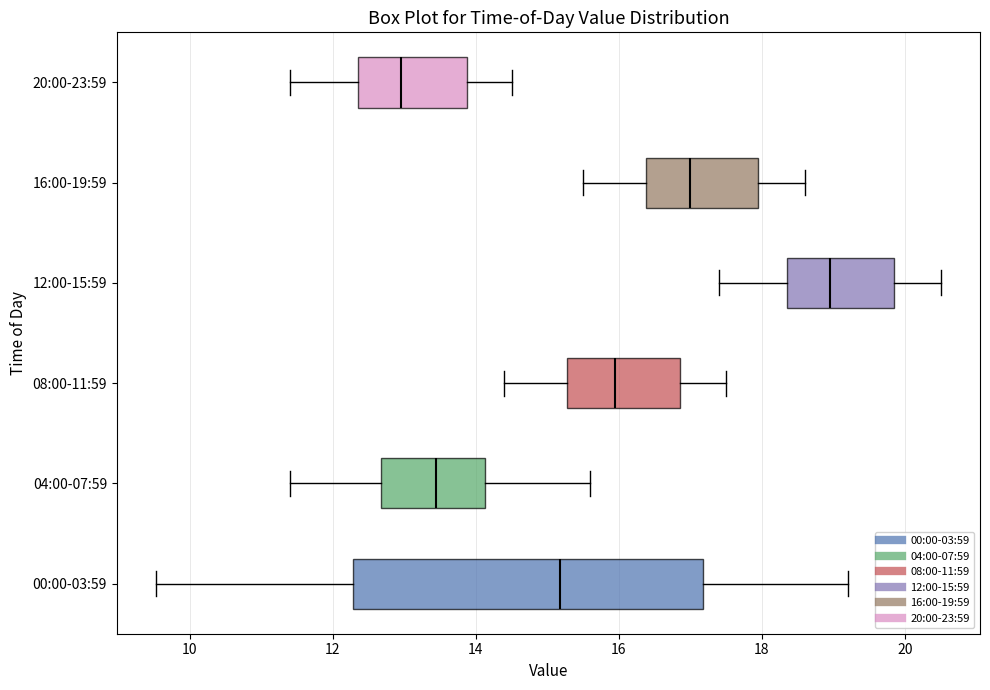

Reading bottom to top, transcribe this box plot: for each box, give where its median line is, the range the box spans, and where its two whiskers end, as read against the x-axis. The values are not printed on the chart, so give them approximately, as read against the axis.

00:00-03:59: median 15.2, box 12.2 to 17.2, whiskers 9.6 to 19.2
04:00-07:59: median 13.4, box 12.6 to 14.2, whiskers 11.4 to 15.6
08:00-11:59: median 16.0, box 15.2 to 16.8, whiskers 14.4 to 17.6
12:00-15:59: median 19.0, box 18.4 to 19.8, whiskers 17.4 to 20.6
16:00-19:59: median 17.0, box 16.4 to 18.0, whiskers 15.6 to 18.6
20:00-23:59: median 13.0, box 12.4 to 13.8, whiskers 11.4 to 14.6